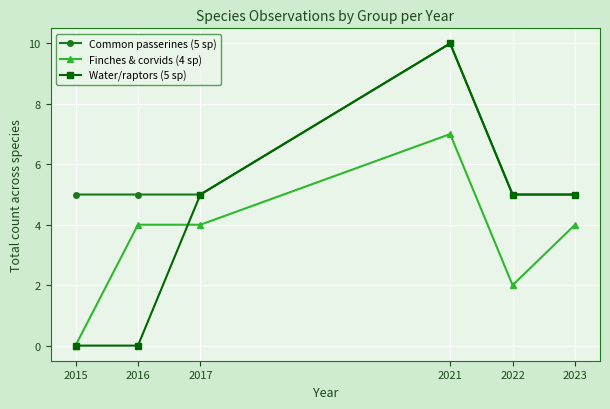

How many positive values does the Finches & corvids (4 sp) series have?

5